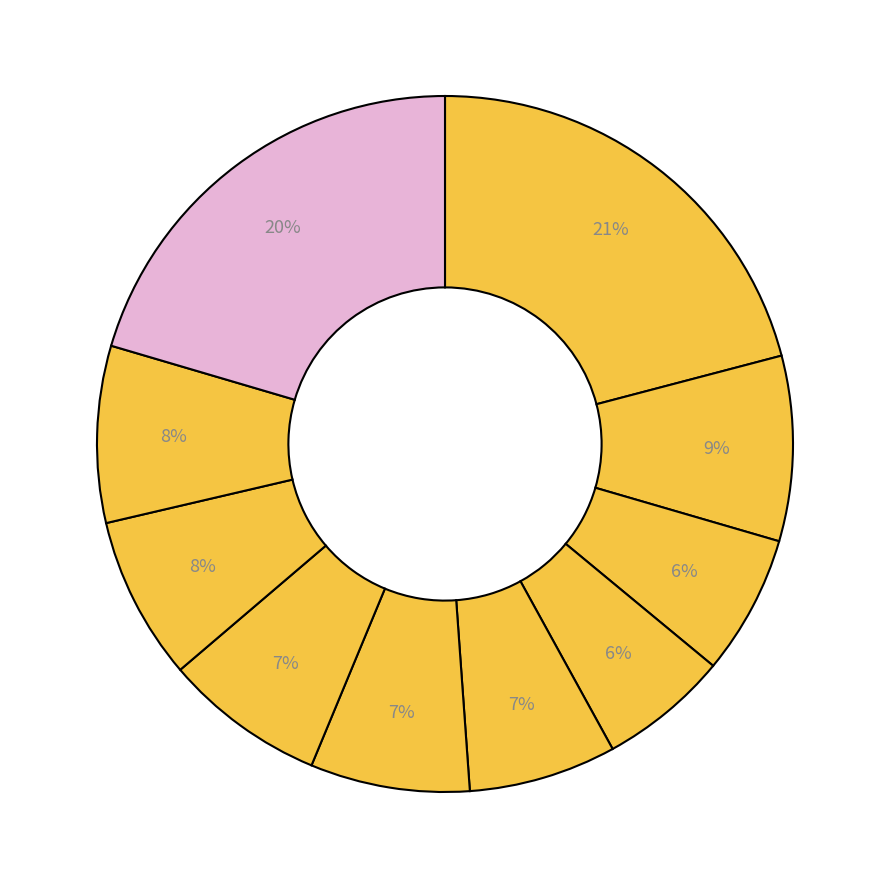

Count the number of slices in the pie.

10